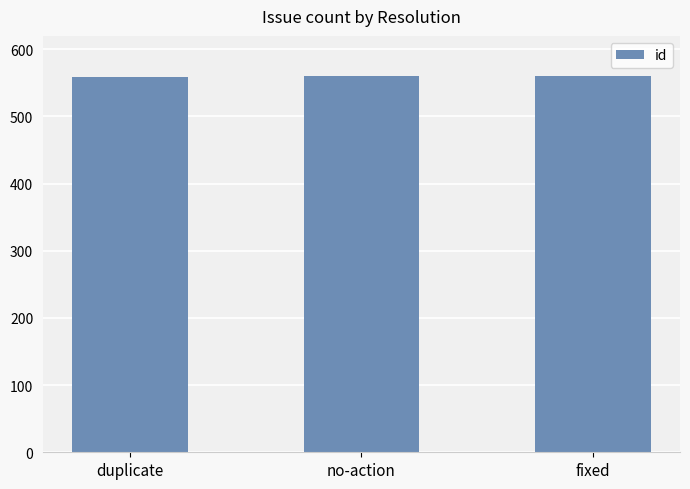

What is the ratio of the value at fixed to the value at duplicate?

1.0